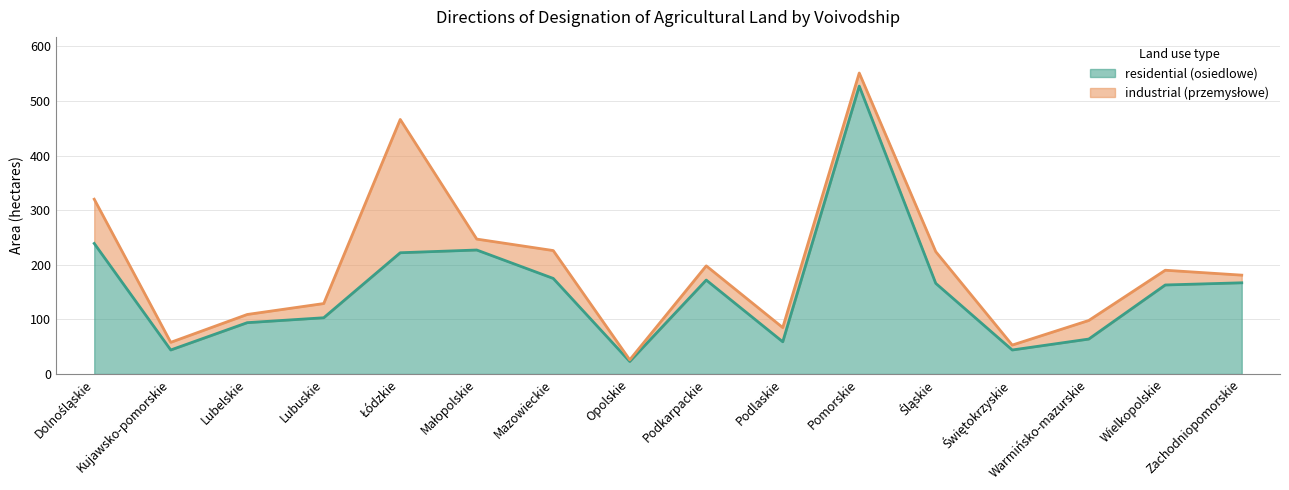

Reading left to right, extract all data points from this chart.

Dolnośląskie=239	Kujawsko-pomorskie=44	Lubelskie=94	Lubuskie=103	Łódzkie=222	Małopolskie=227	Mazowieckie=175	Opolskie=23	Podkarpackie=172	Podlaskie=59	Pomorskie=527	Śląskie=166	Świętokrzyskie=44	Warmińsko-mazurskie=64	Wielkopolskie=163	Zachodniopomorskie=167